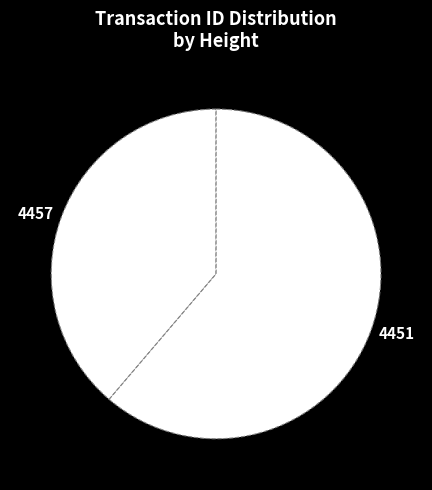

Which slice is the smallest?

4457